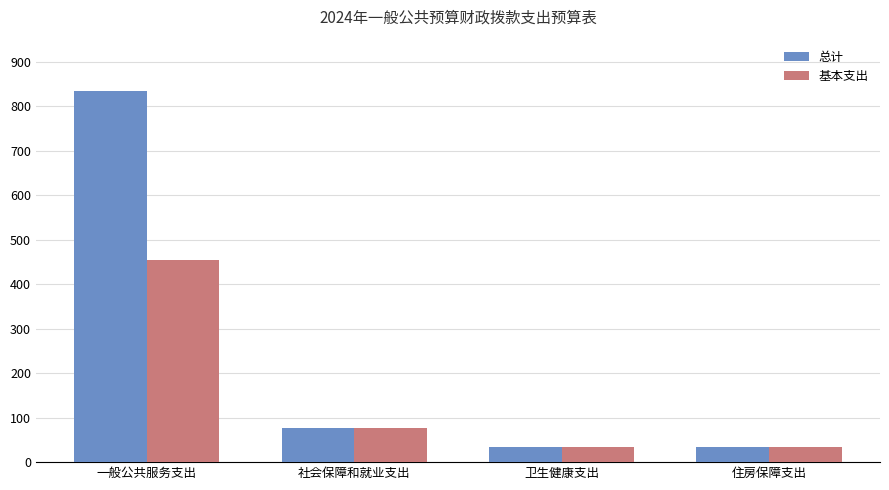

Between 一般公共服务支出 and 住房保障支出, which series saw the biggest shift?

总计